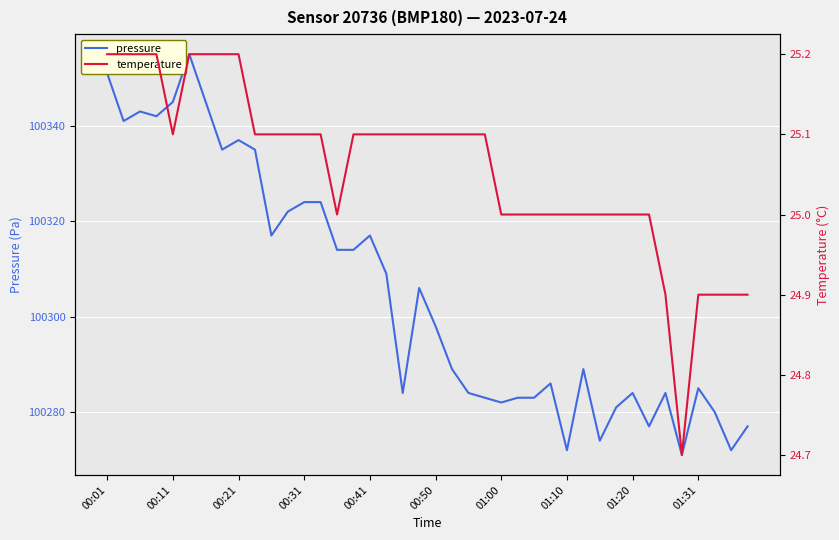

What is the value of the pressure point at the 10th from the left?

100335.0